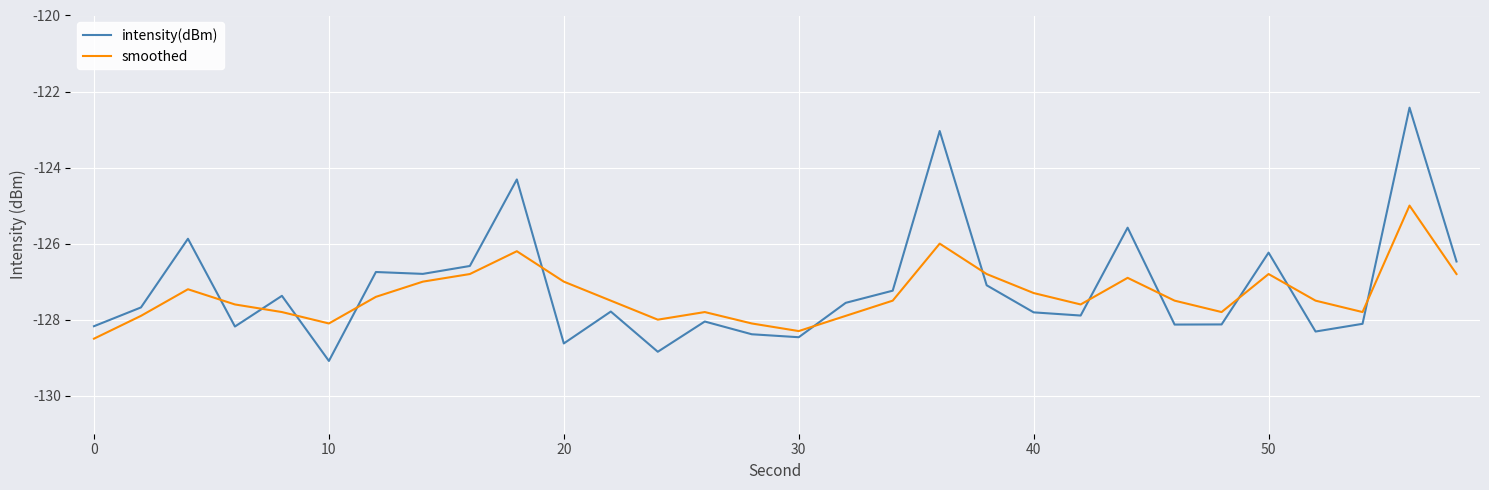

How many values in the intensity(dBm) series exceed -127?

10